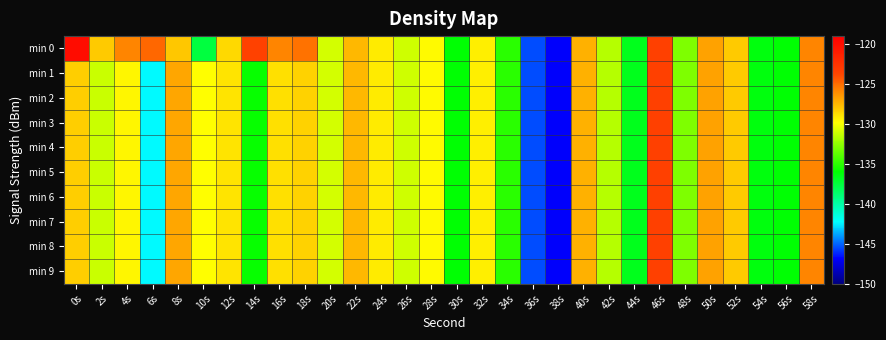

Count the number of data series in this chart.

10